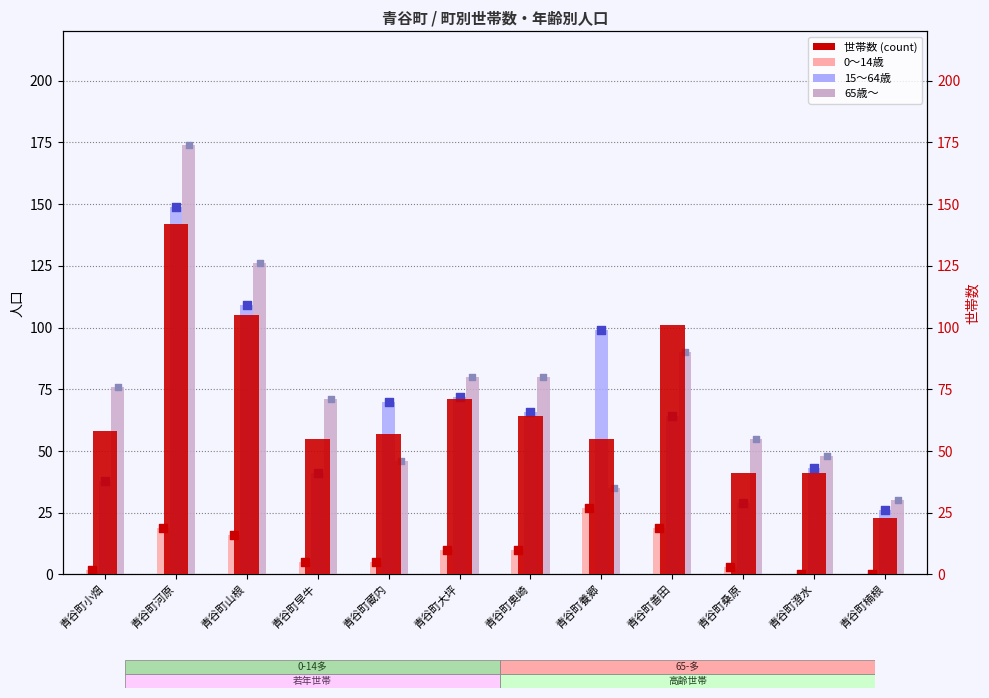

What are all the series names shown in the legend?

0～14, 15～64, 65～, 世帯数